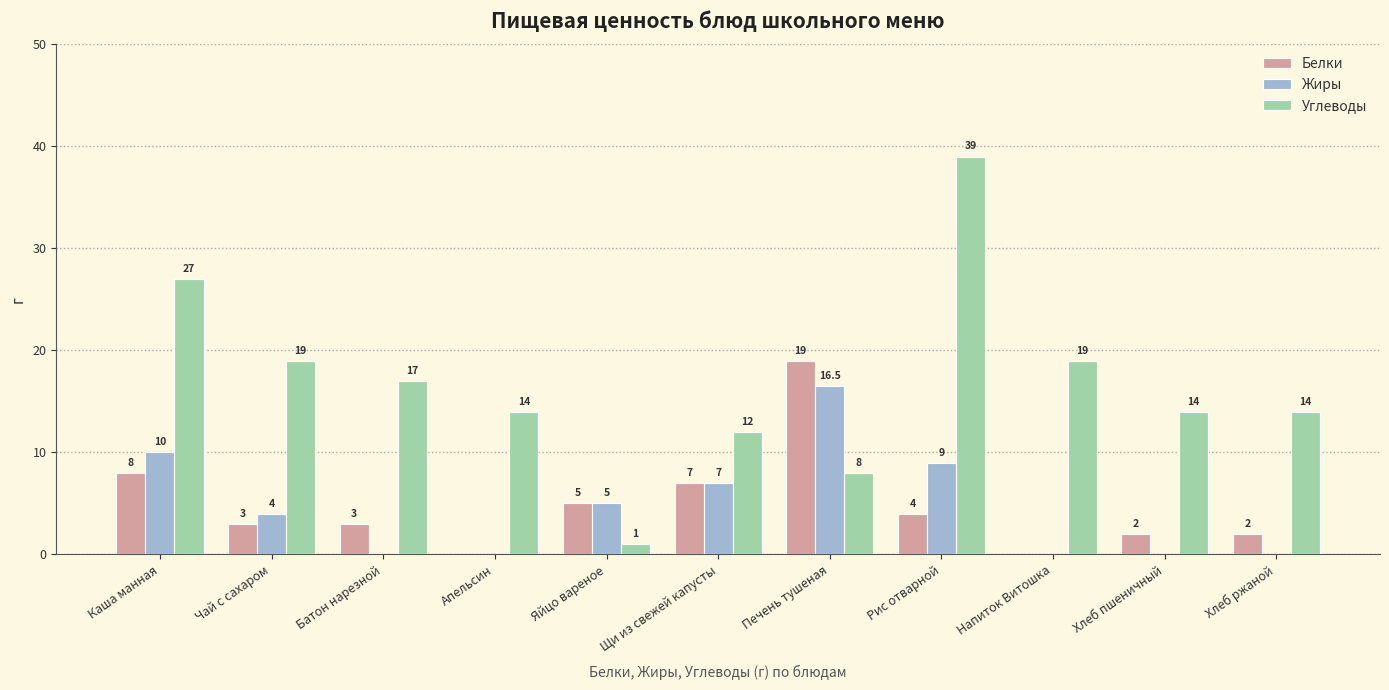

Is it true that Белки equals 7.2 at Рис отварной?

False